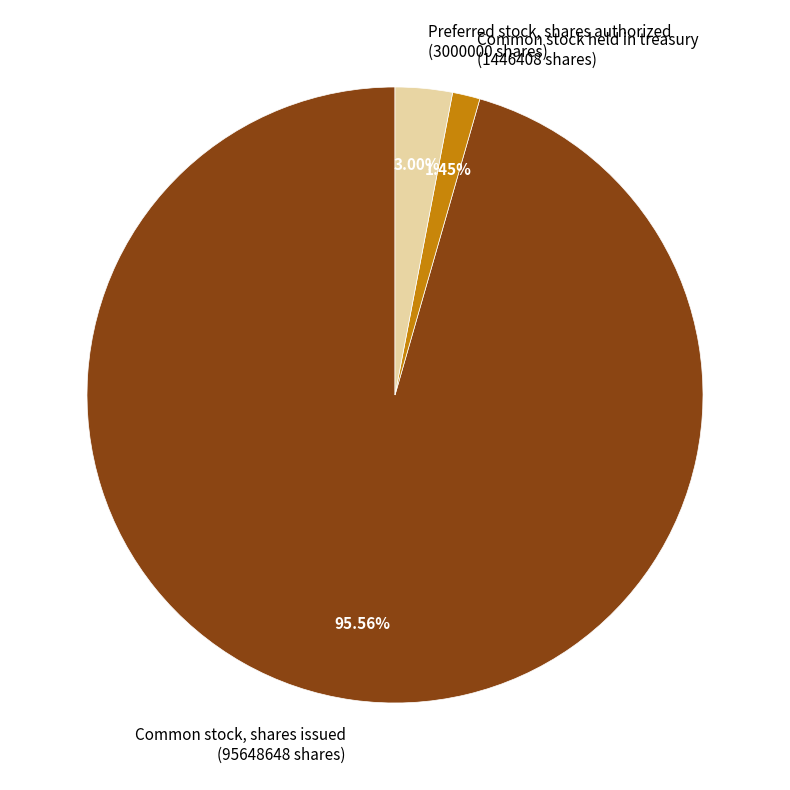

Rank the categories by value from highest to lowest.

Common stock, shares issued (95648648 shares), Preferred stock, shares authorized (3000000 shares), Common stock held in treasury (1446408 shares)